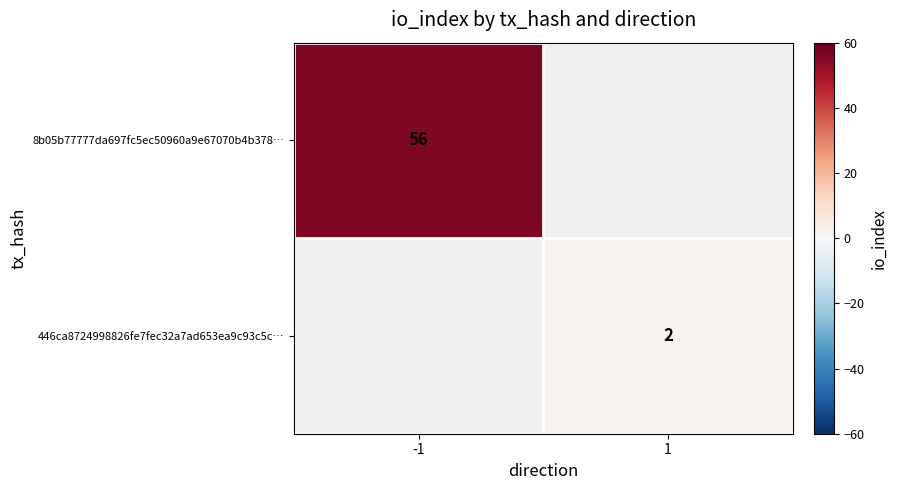

Is the value of 8b05b77777da697fc5ec50960a9e67070b4b378… at -1 greater than the value of 446ca8724998826fe7fec32a7ad653ea9c93c5c… at 1?

Yes